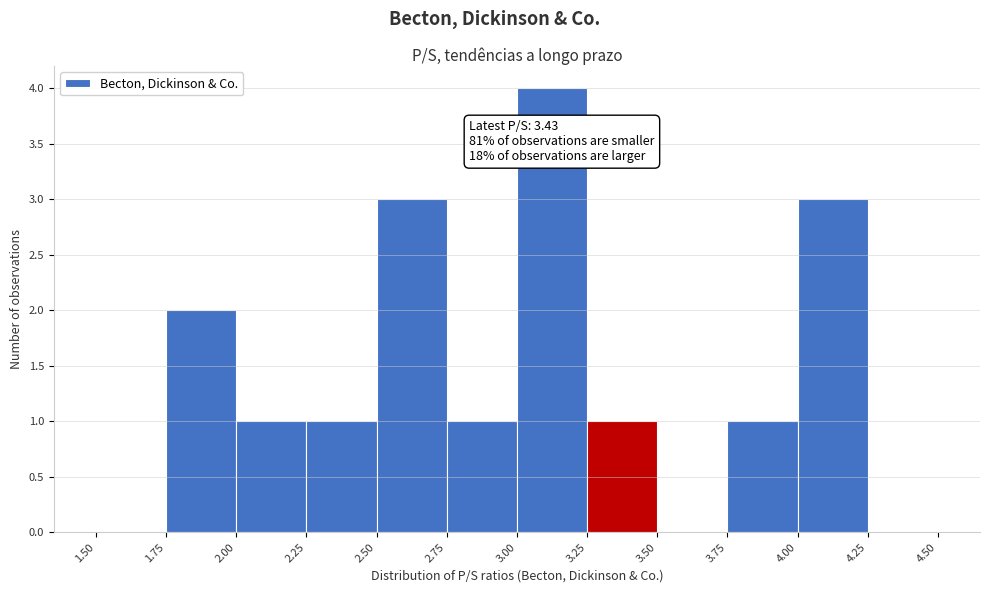

Which range on the x-axis has the tallest bar?

3.00 to 3.25